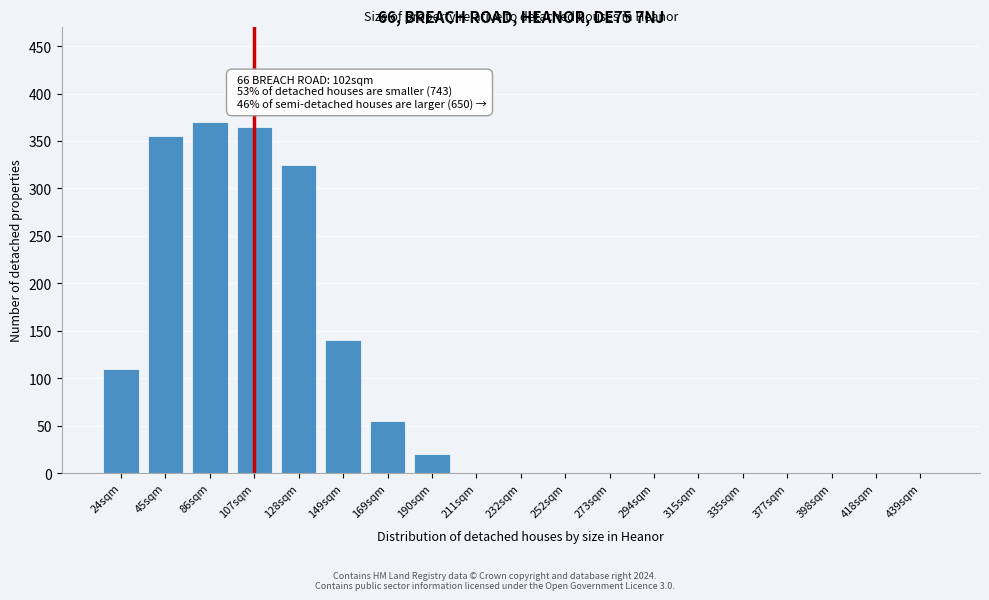

Reading left to right, what are all the values shown in this chart?

24sqm=110	45sqm=355	86sqm=370	107sqm=365	128sqm=325	149sqm=140	169sqm=55	190sqm=20	211sqm=0	232sqm=0	252sqm=0	273sqm=0	294sqm=0	315sqm=0	335sqm=0	377sqm=0	398sqm=0	418sqm=0	439sqm=0